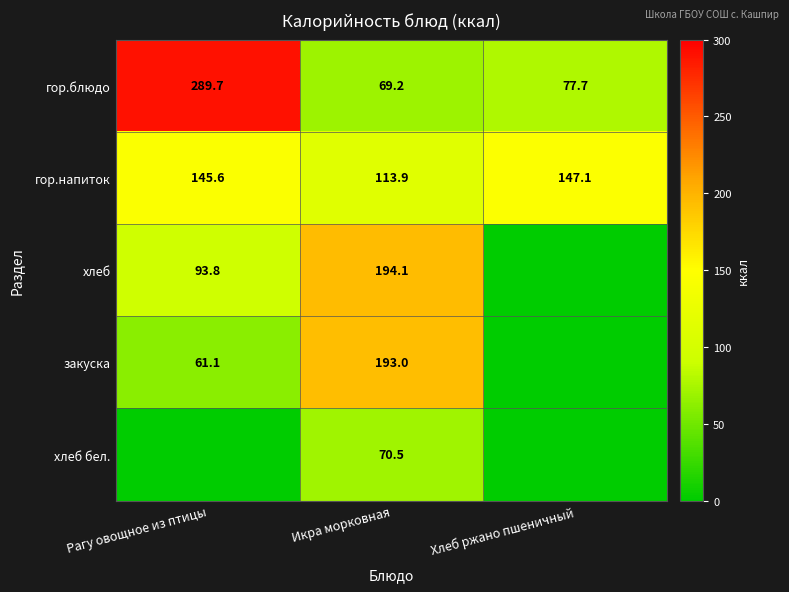

What is the maximum value for гор.напиток?

147.1